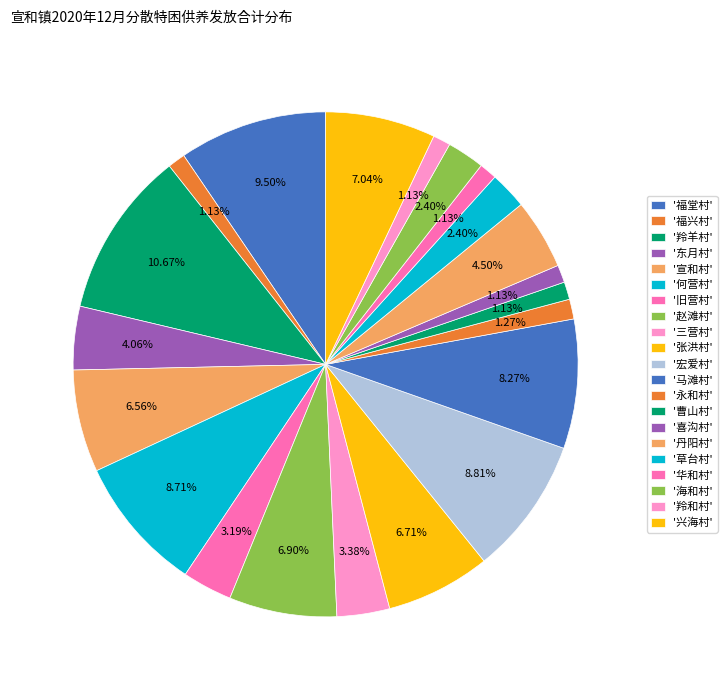

To the nearest percent, what is the average slice percentage?

5%